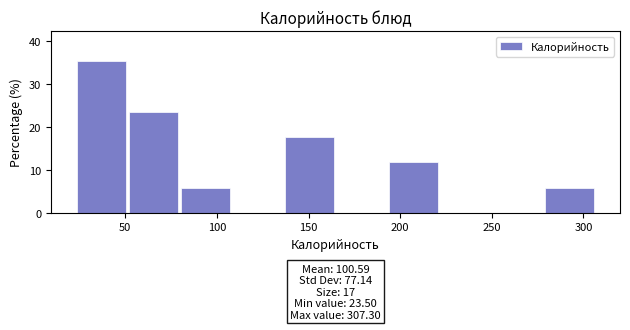

Which range on the x-axis has the tallest bar?

25 to 50